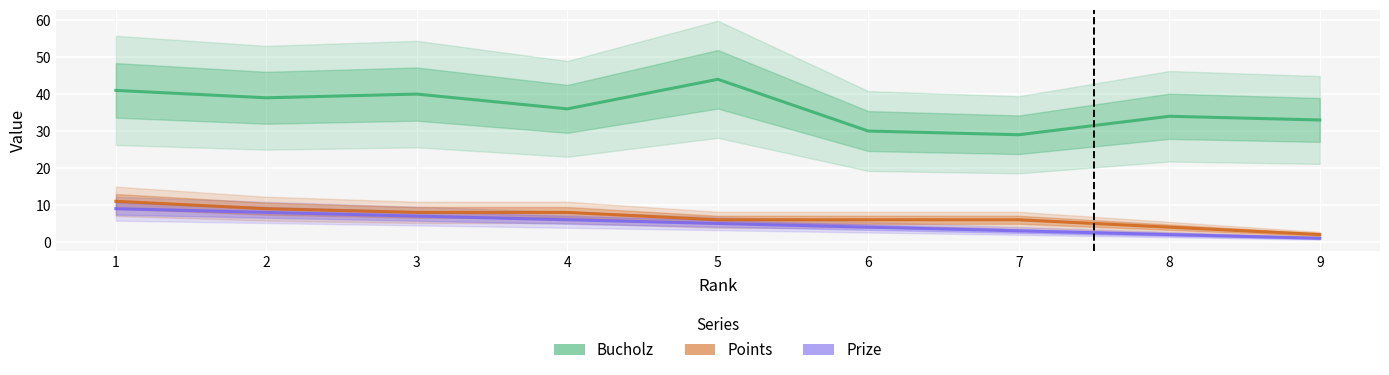

How many values in the Bucholz series exceed 36?

4